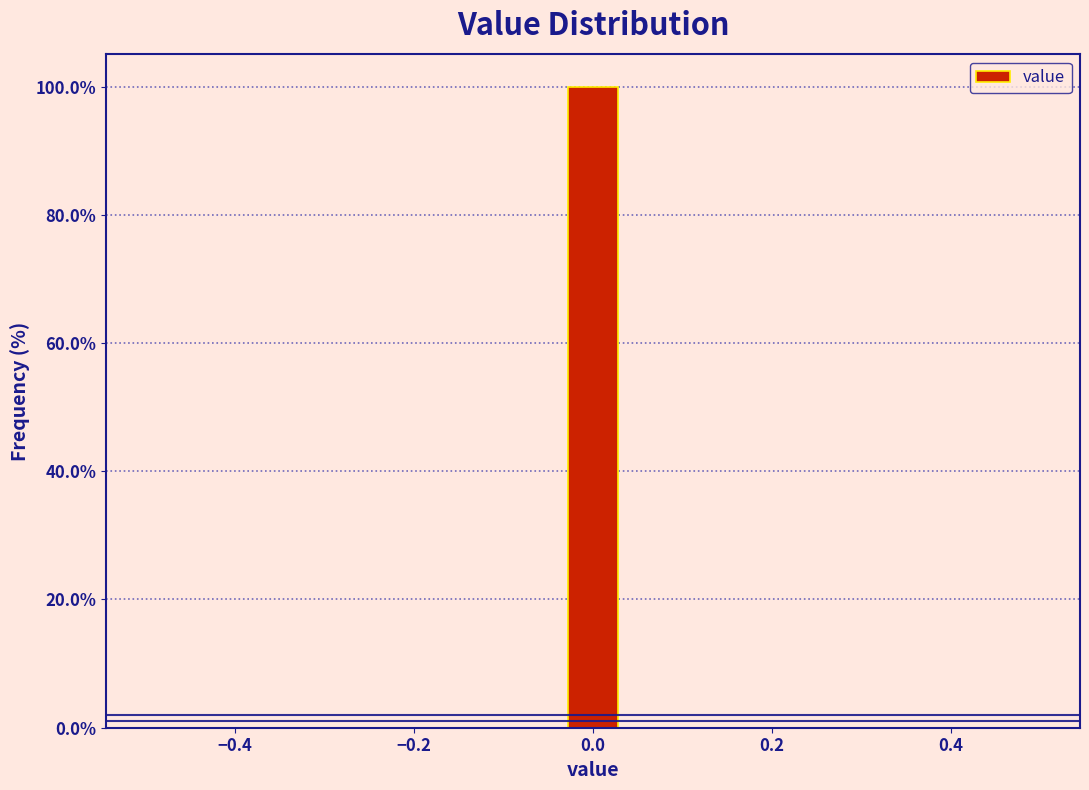

Read against the x-axis, roughly where is the centre of the tallest bar?

0.00